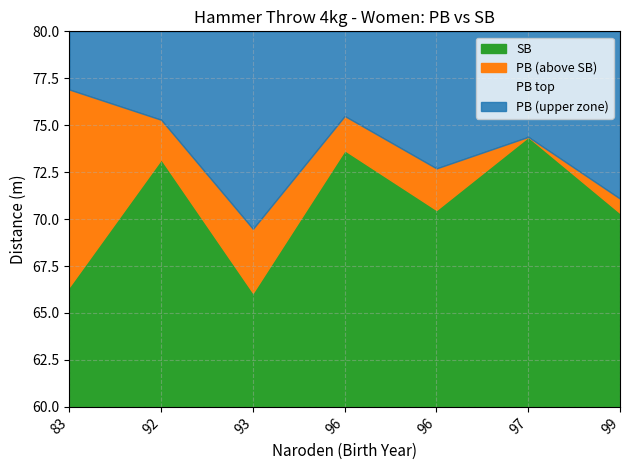

What is the sum of all values?

515.3